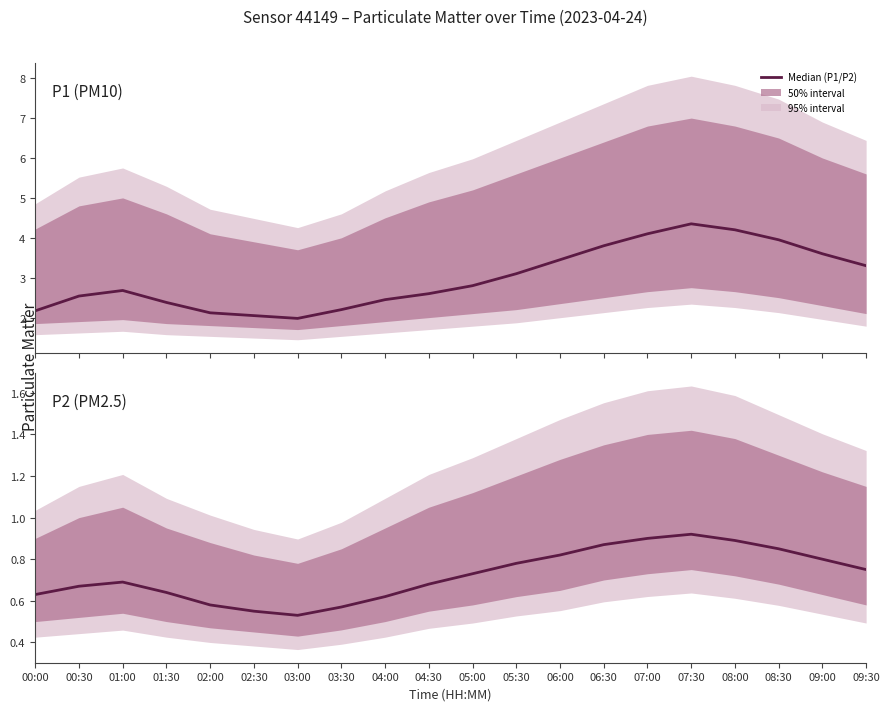

What is the sum of the P2 values at 02:00 and 04:00?

1.2